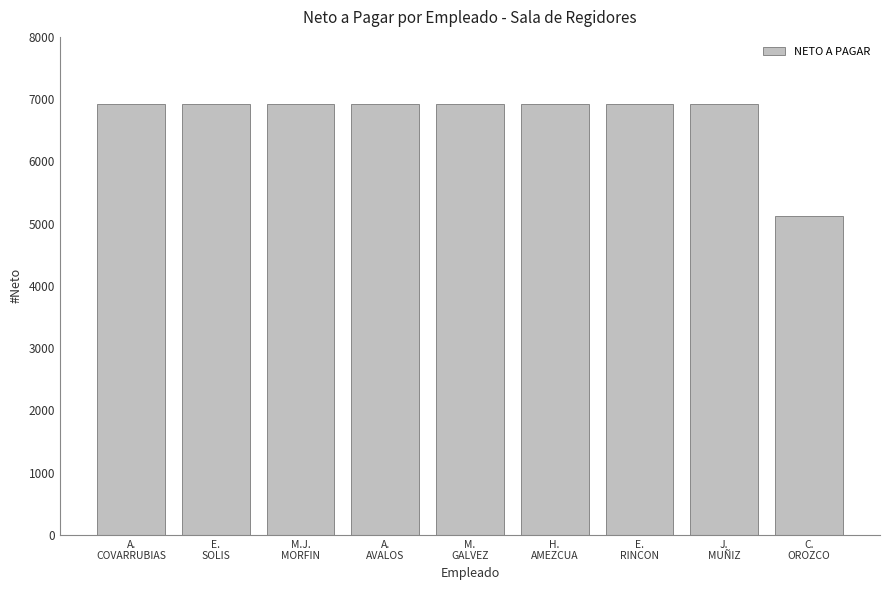

How many values are below 6917?

1